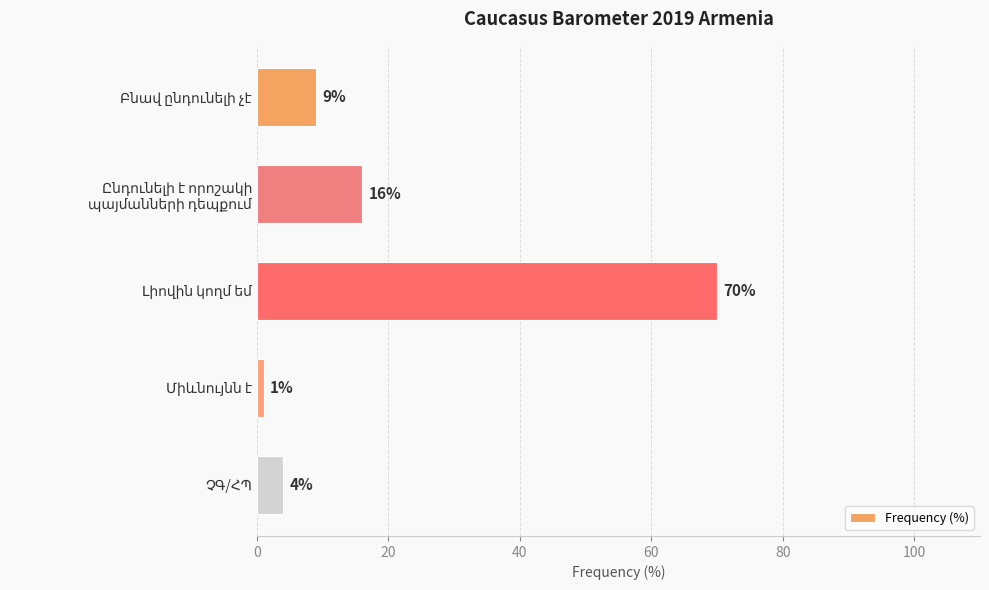

What is the average value?

20